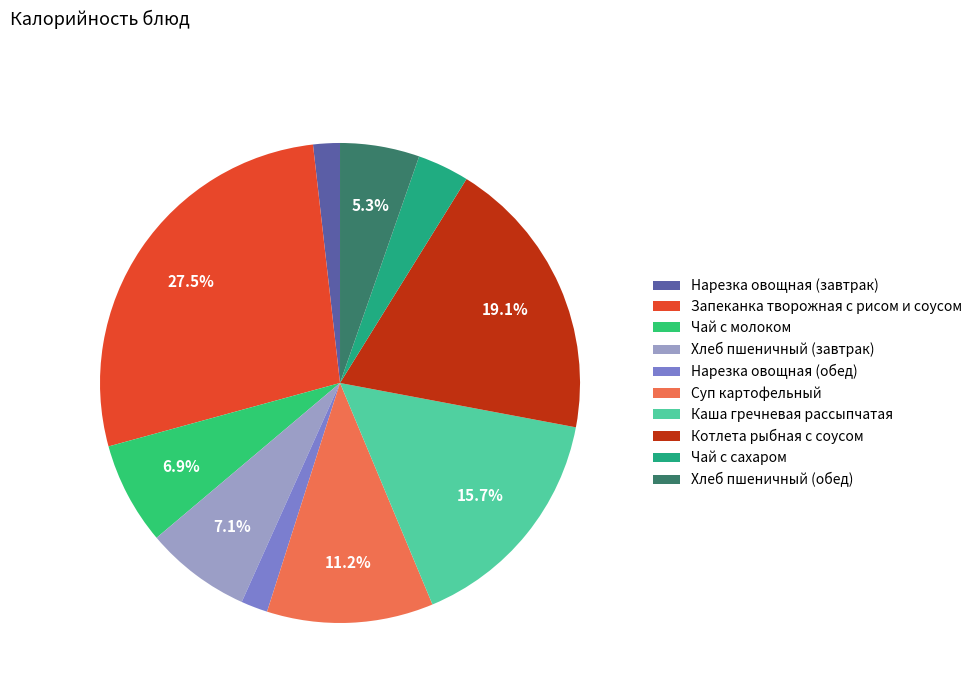

How many segments does this pie chart have?

10